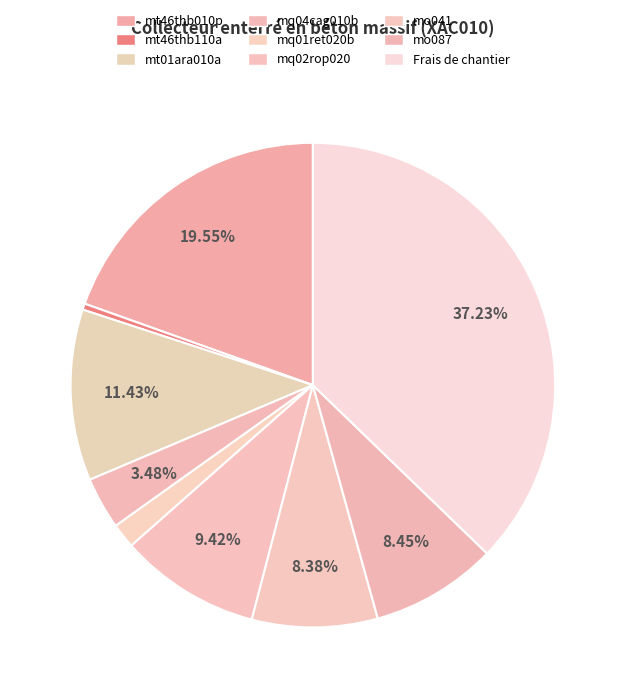

The mo087 slice represents 1% of the pie. True or false?

False